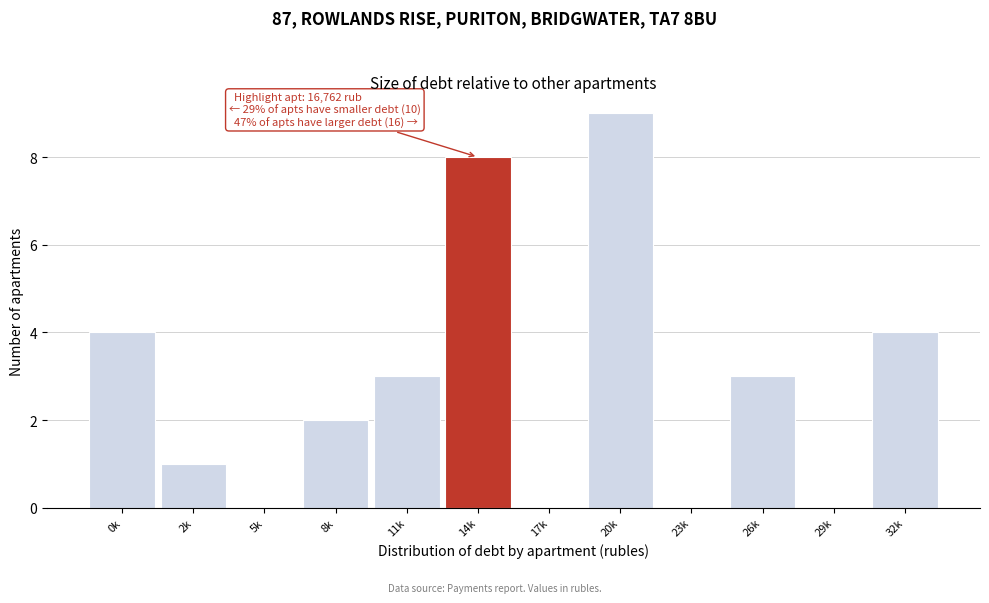

Reading left to right, list all the values displayed in this chart.

0k=4	2k=1	5k=0	8k=2	11k=3	14k=8	17k=0	20k=9	23k=0	26k=3	29k=0	32k=4